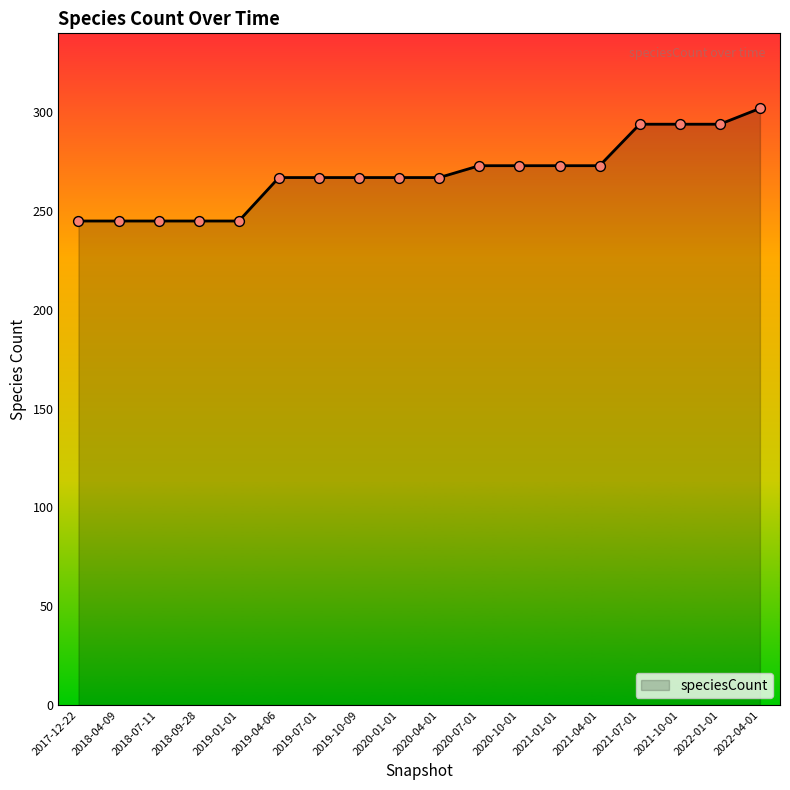

Between 2019-10-09 and 2021-07-01, which is larger?

2021-07-01